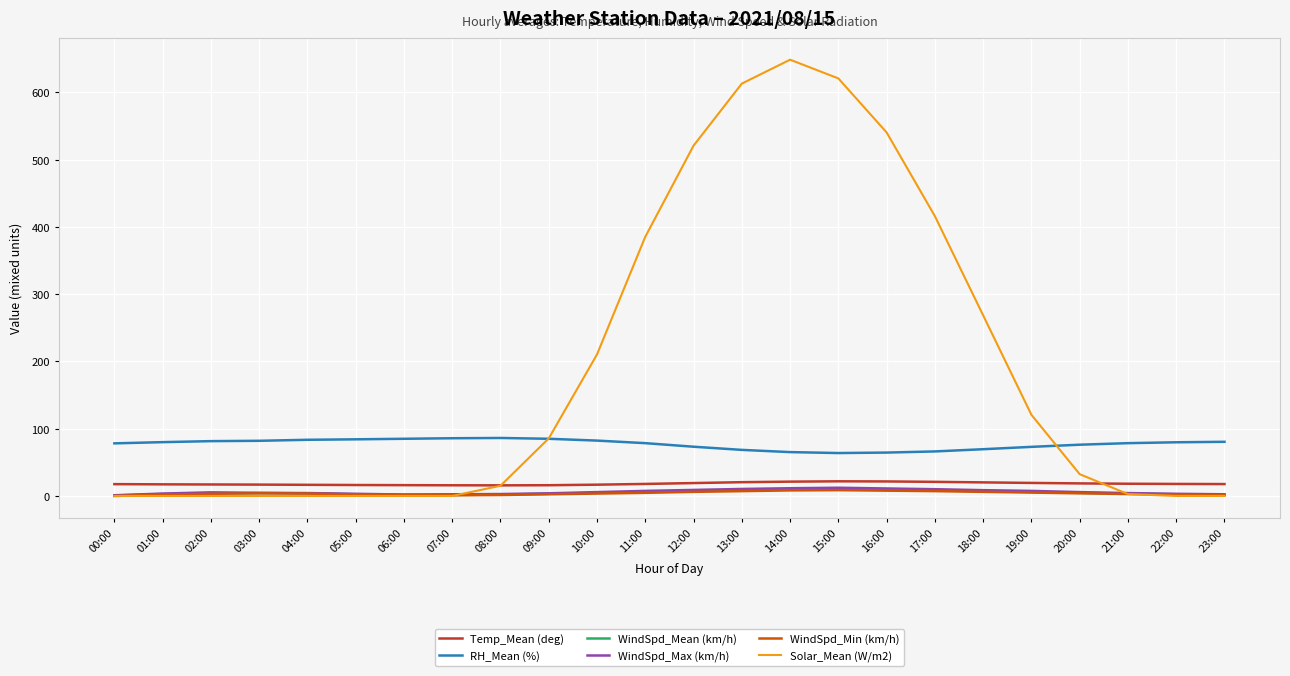

The RH_Mean (%) series shows 78.2 at 00:00. True or false?

True